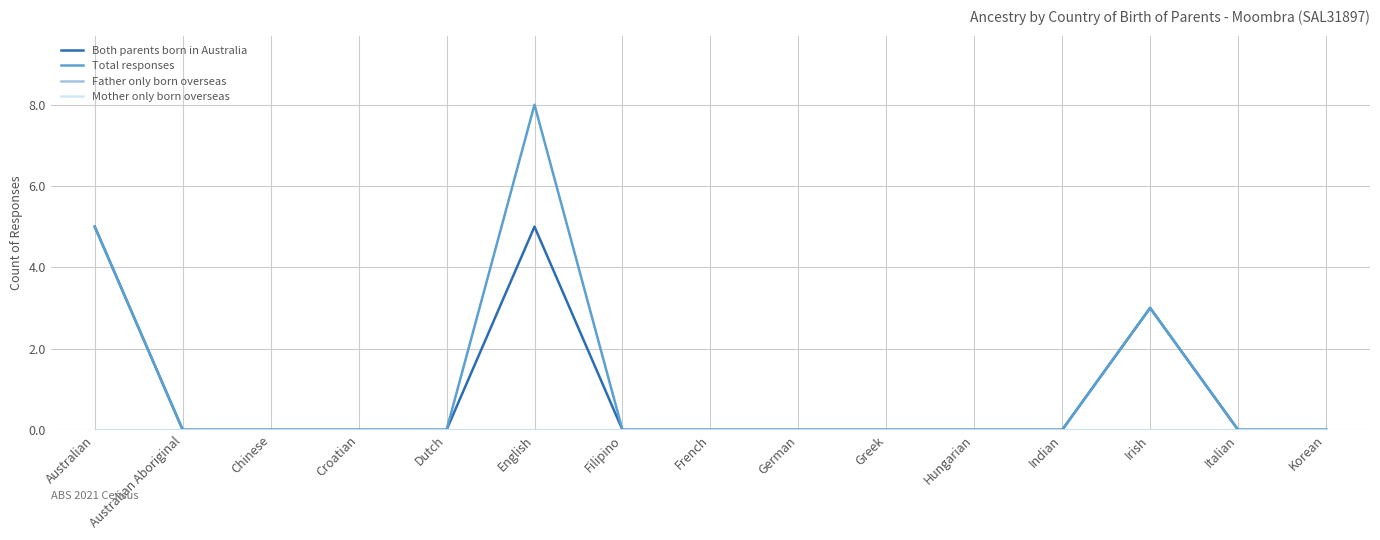

True or false: Mother only born overseas has a value of 0 at English.

True